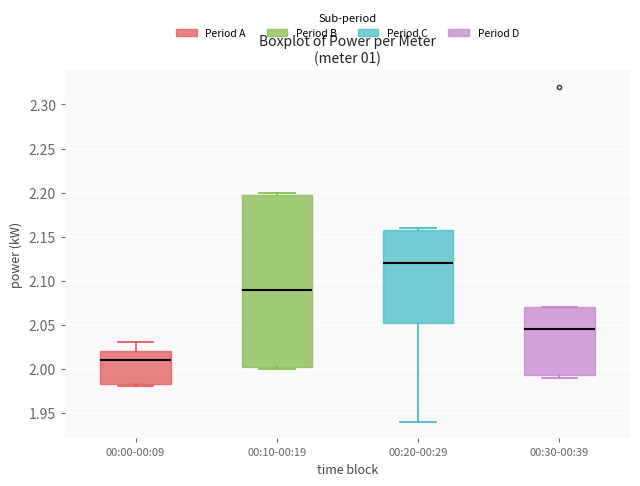

Where does the median line of the box for 00:10-00:19 sit on the y-axis? The values are not printed on the chart, so give them approximately, as read against the axis.

2.090